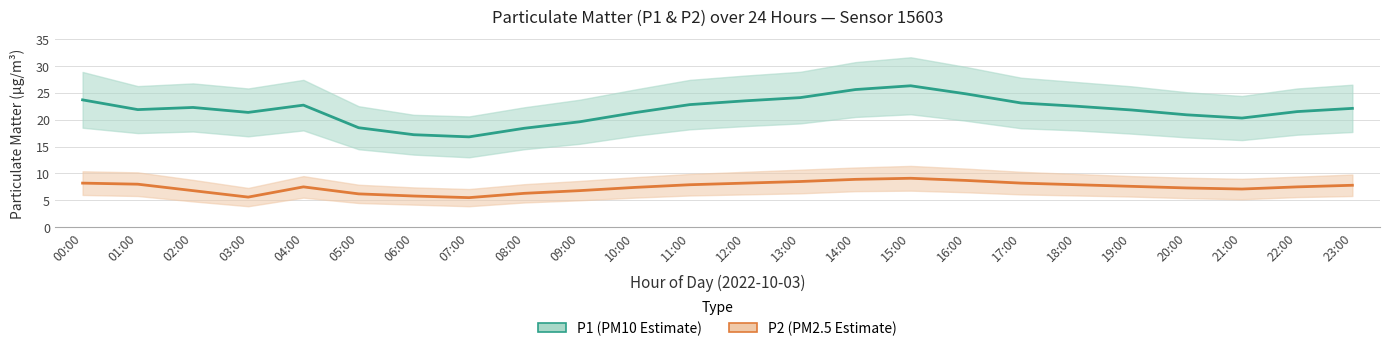

Between 01:00 and 15:00, which series saw the biggest shift?

P1 (PM10)